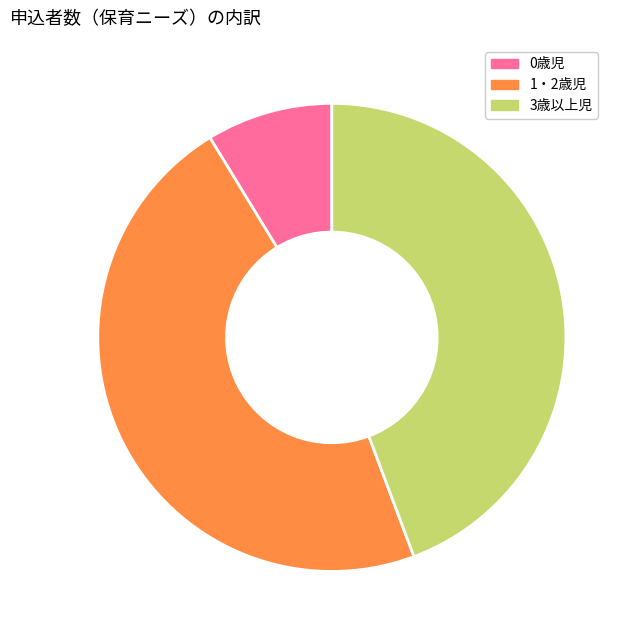

How many slices are in this pie chart?

3